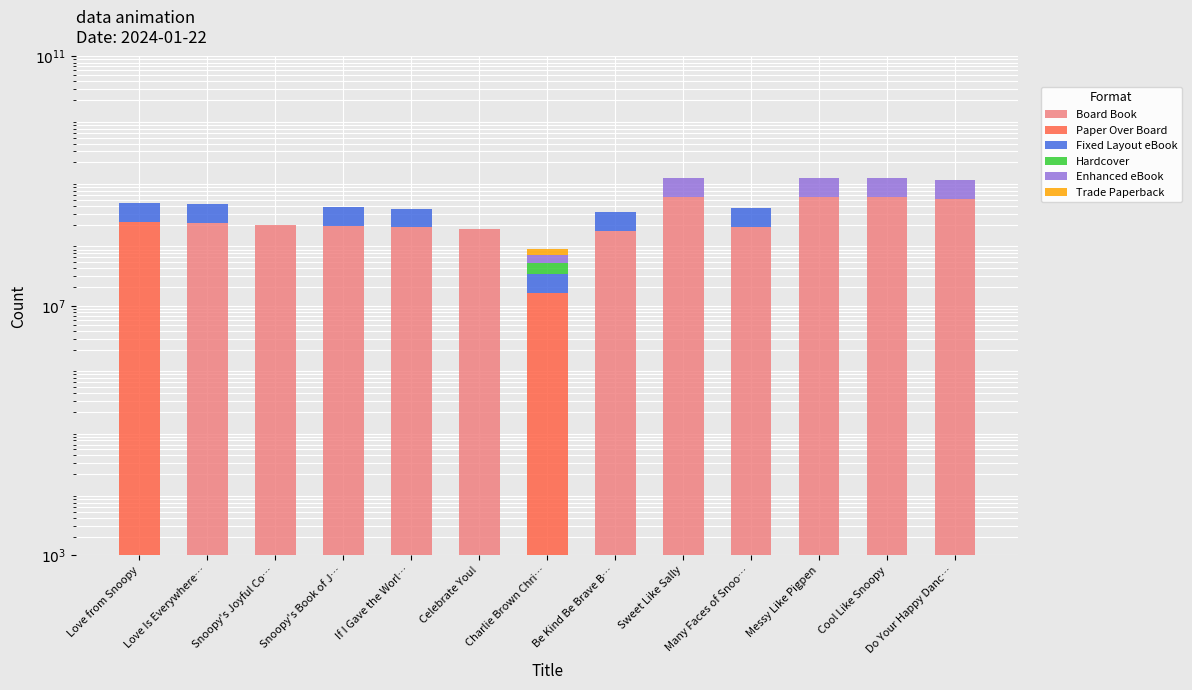

How many data points in Hardcover are above 0?

1